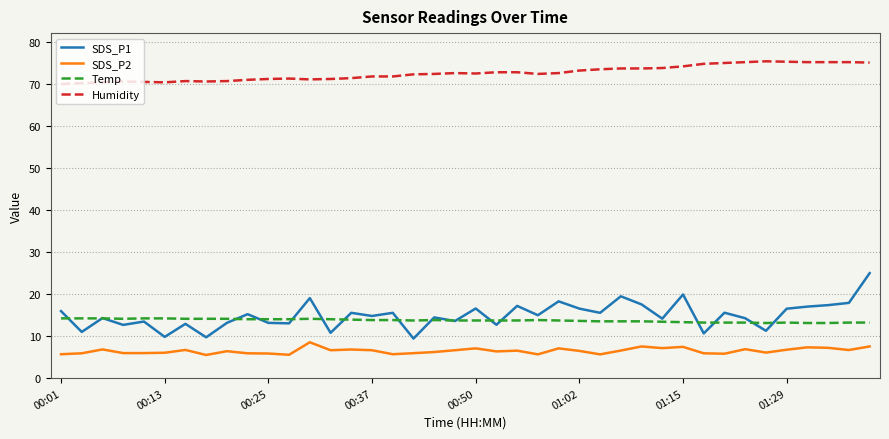

What is the smallest value displayed?

5.5